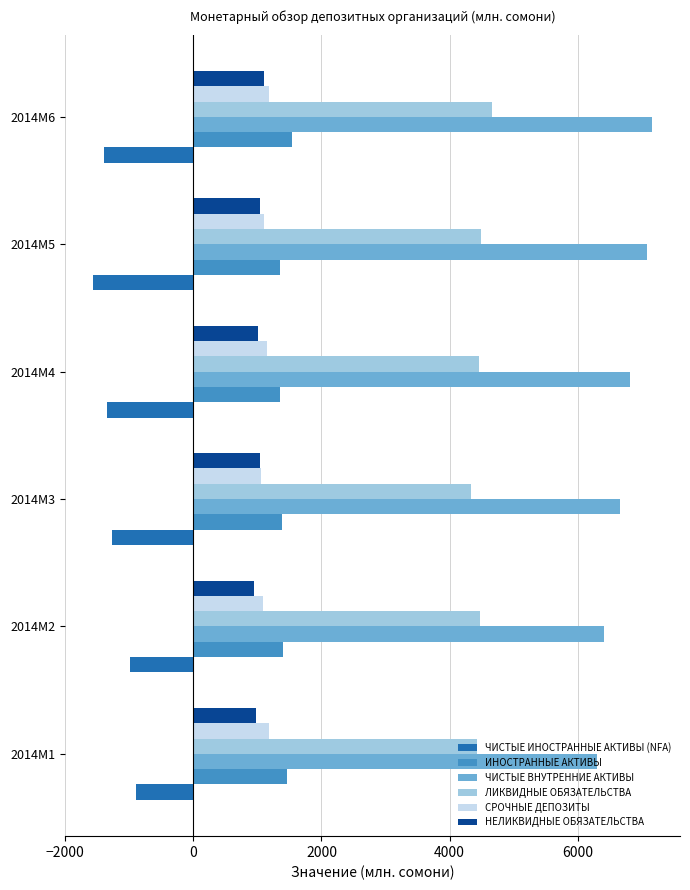

Which series has the largest total across all categories?

ЧИСТЫЕ ВНУТРЕННИЕ АКТИВЫ